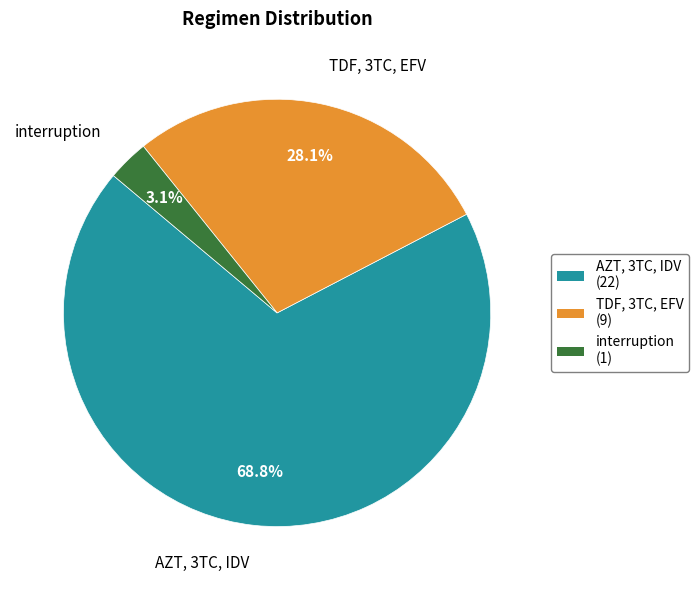

How many slices are in this pie chart?

3